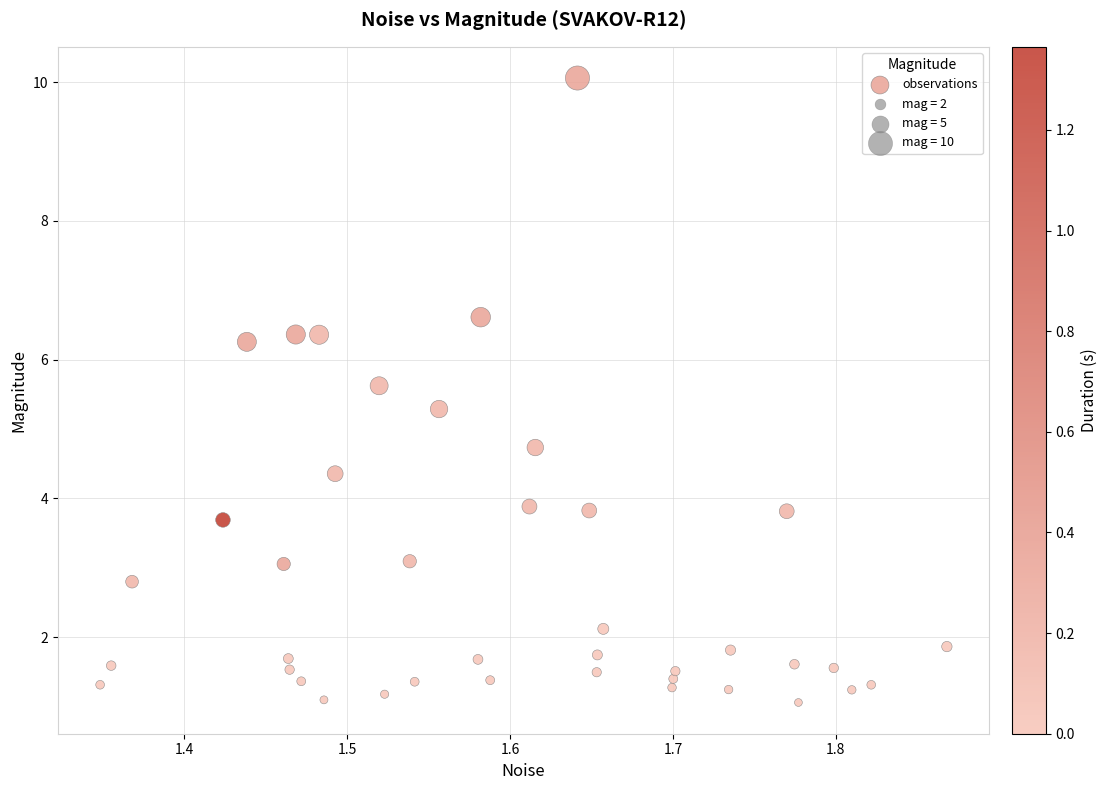

What is the range of Y values (max minus min)?

9.0